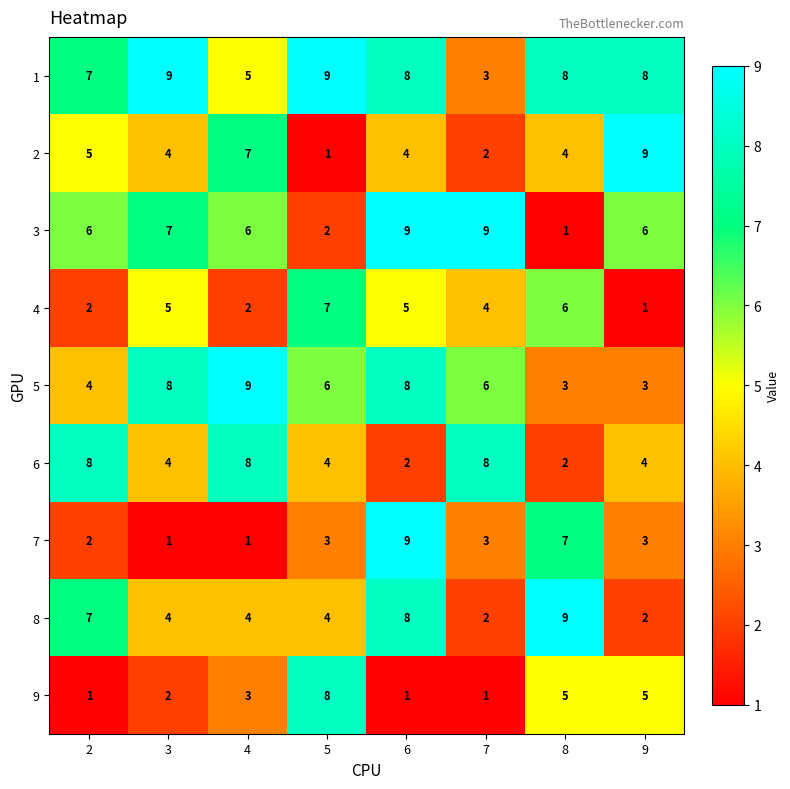

What is the approximate value of 5 at 9?

3